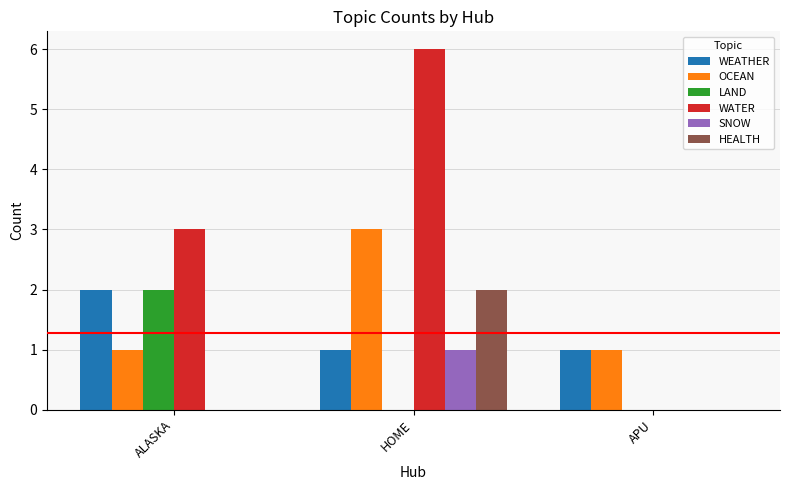

How many groups of bars are there?

3